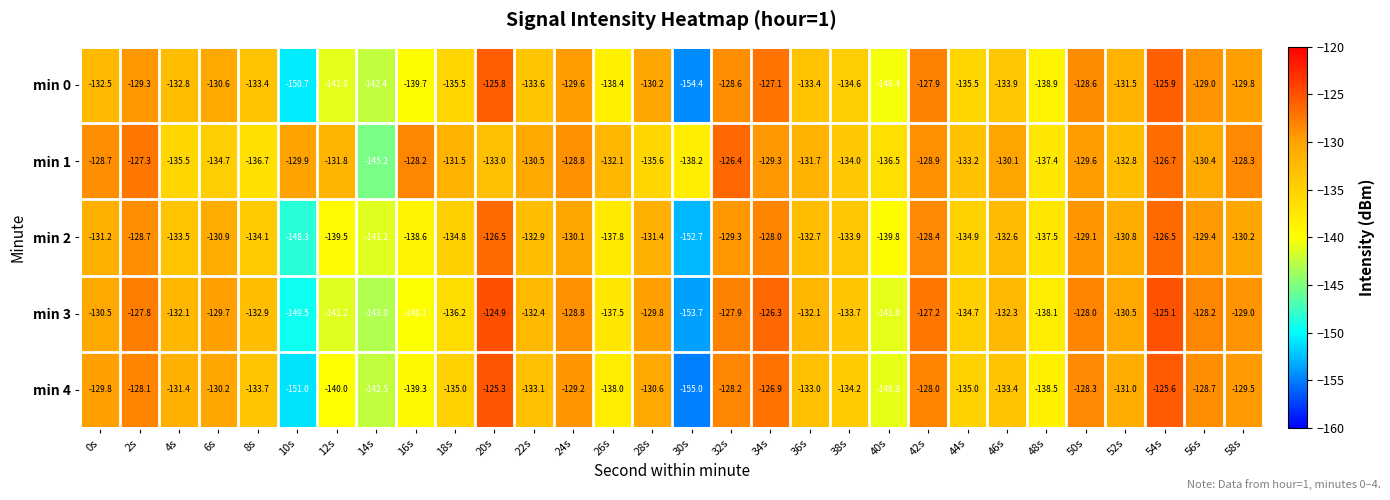

How many values in the min 1 series exceed -131?

14